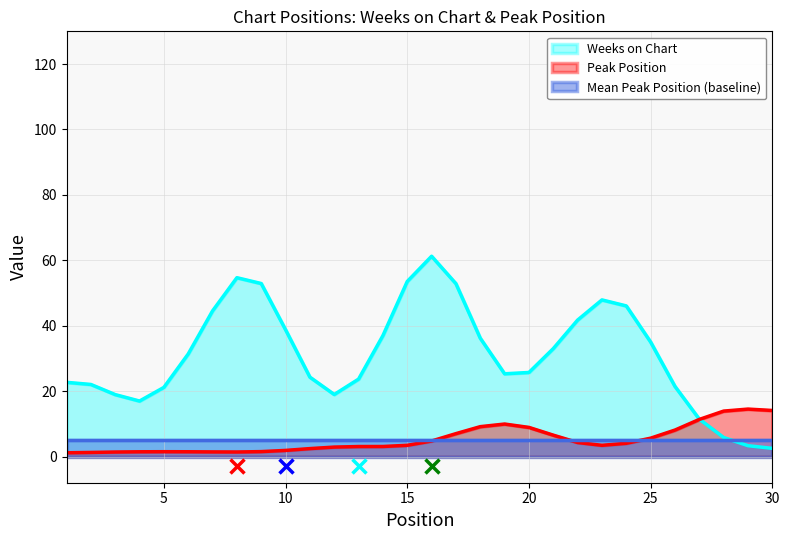

Which series has the largest total across all categories?

Weeks on Chart